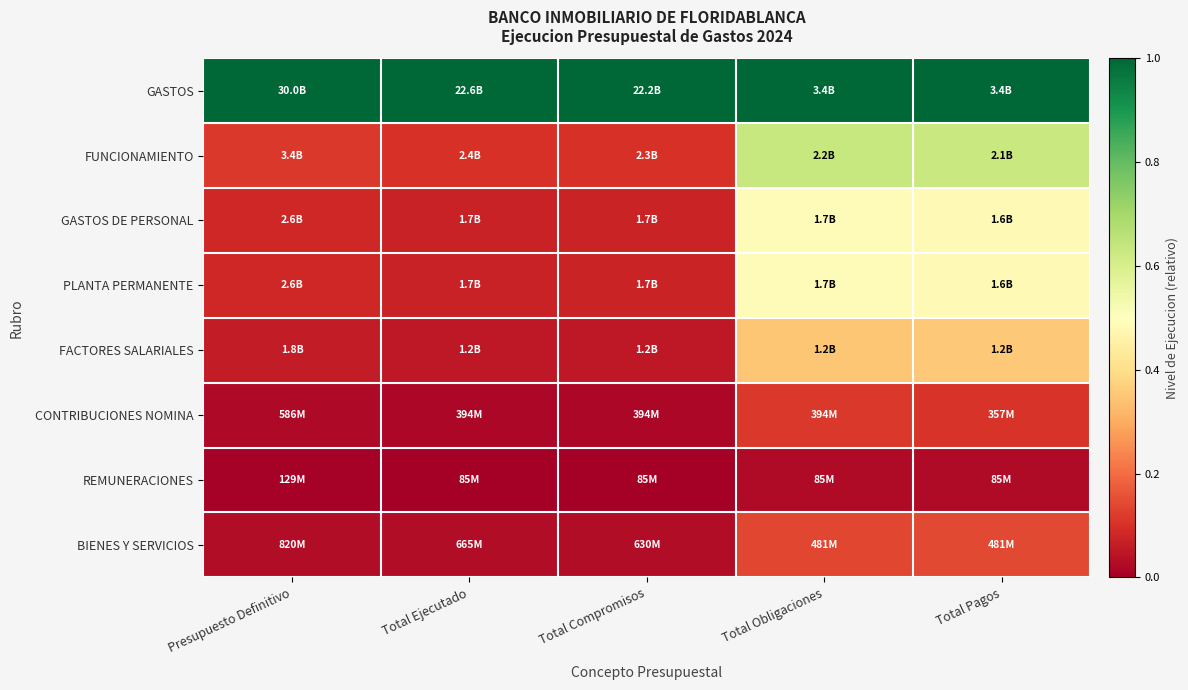

Reading left to right, list all the values displayed in this chart.

GASTOS: Presupuesto Definitivo=1.0	Total Ejecutado=1.0	Total Compromisos=1.0	Total Obligaciones=1.0	Total Pagos=1.0
FUNCIONAMIENTO: Presupuesto Definitivo=0.1	Total Ejecutado=0.1	Total Compromisos=0.1	Total Obligaciones=0.6	Total Pagos=0.6
GASTOS DE PERSONAL: Presupuesto Definitivo=0.1	Total Ejecutado=0.1	Total Compromisos=0.1	Total Obligaciones=0.5	Total Pagos=0.5
PLANTA PERMANENTE: Presupuesto Definitivo=0.1	Total Ejecutado=0.1	Total Compromisos=0.1	Total Obligaciones=0.5	Total Pagos=0.5
FACTORES SALARIALES: Presupuesto Definitivo=0.1	Total Ejecutado=0.1	Total Compromisos=0.1	Total Obligaciones=0.3	Total Pagos=0.4
CONTRIBUCIONES NOMINA: Presupuesto Definitivo=0.0	Total Ejecutado=0.0	Total Compromisos=0.0	Total Obligaciones=0.1	Total Pagos=0.1
REMUNERACIONES: Presupuesto Definitivo=0.0	Total Ejecutado=0.0	Total Compromisos=0.0	Total Obligaciones=0.0	Total Pagos=0.0
BIENES Y SERVICIOS: Presupuesto Definitivo=0.0	Total Ejecutado=0.0	Total Compromisos=0.0	Total Obligaciones=0.1	Total Pagos=0.1